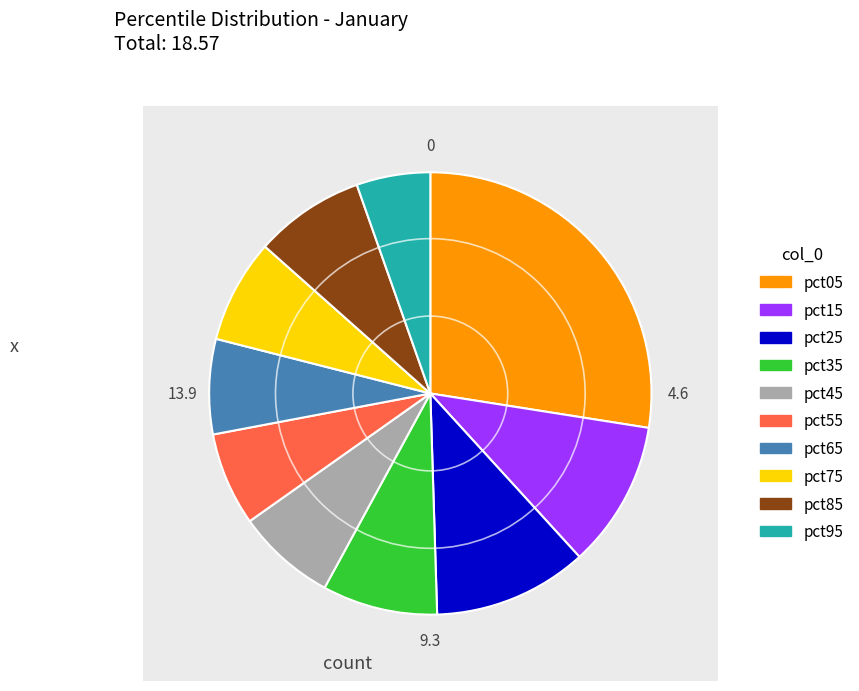

How many segments does this pie chart have?

10